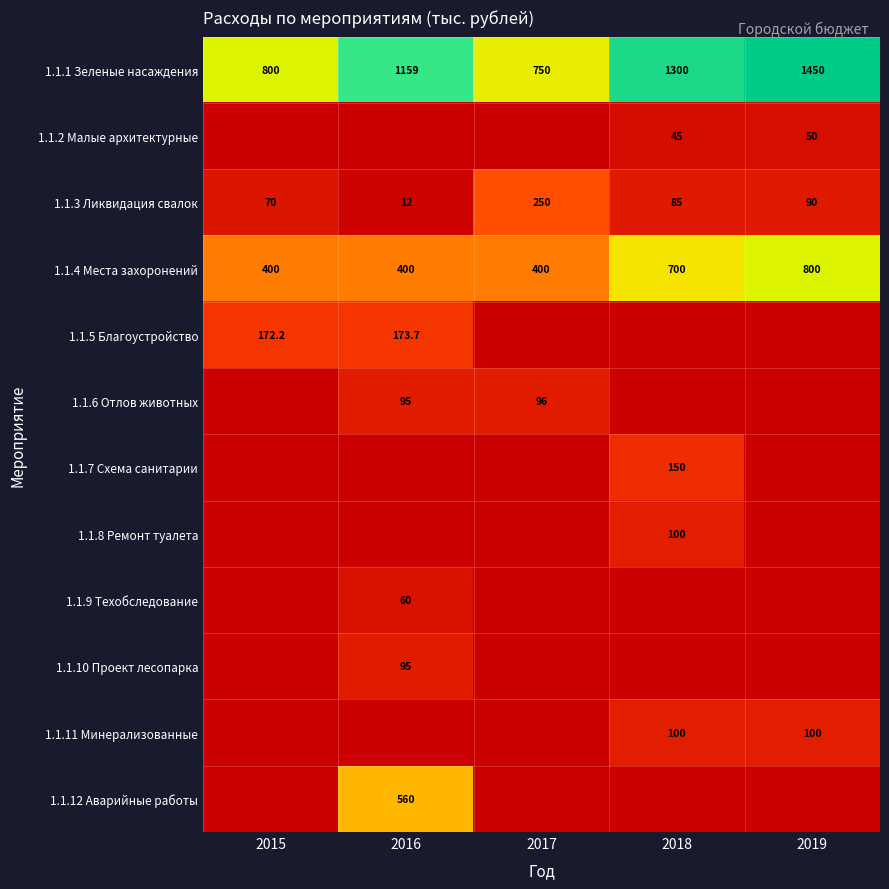

Count the number of categories in the chart.

5